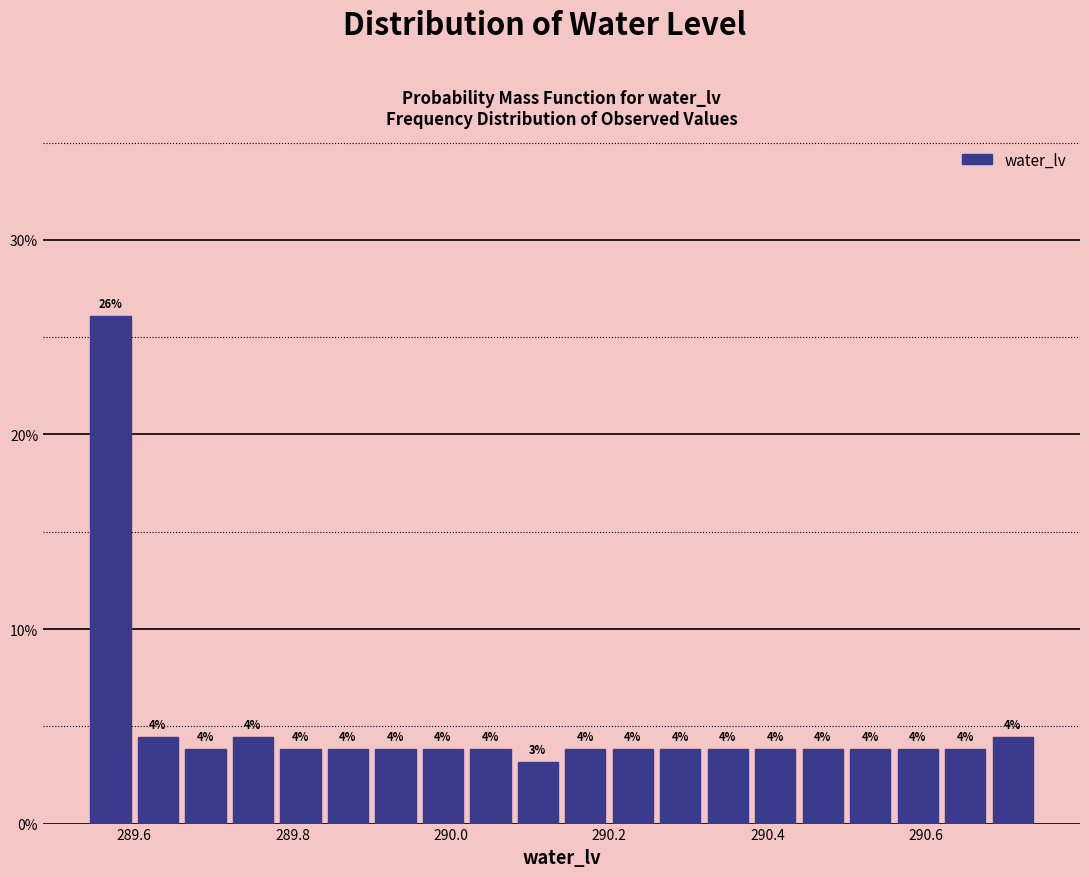

Around what value on the x-axis is the tallest bar? Give the approximate position of its centre, as read against the axis.

289.58